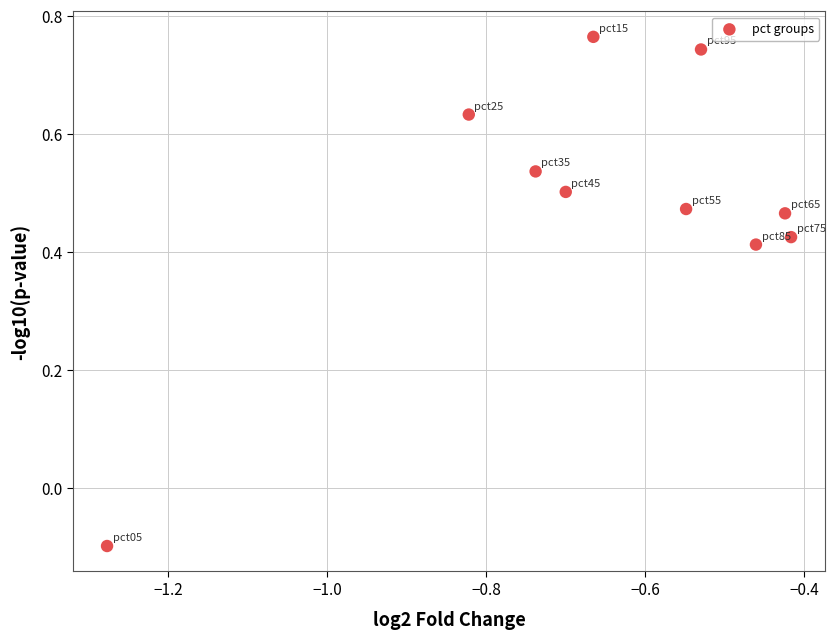

What is the average X value?

-0.7